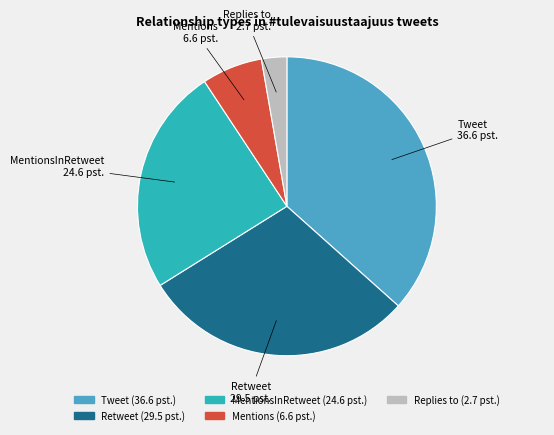

Does any single category account for the majority?

No